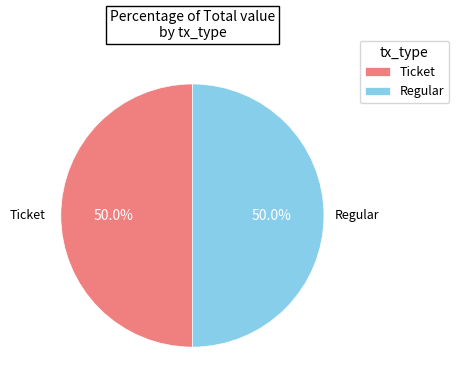

True or false: Ticket accounts for 1% of the total.

False